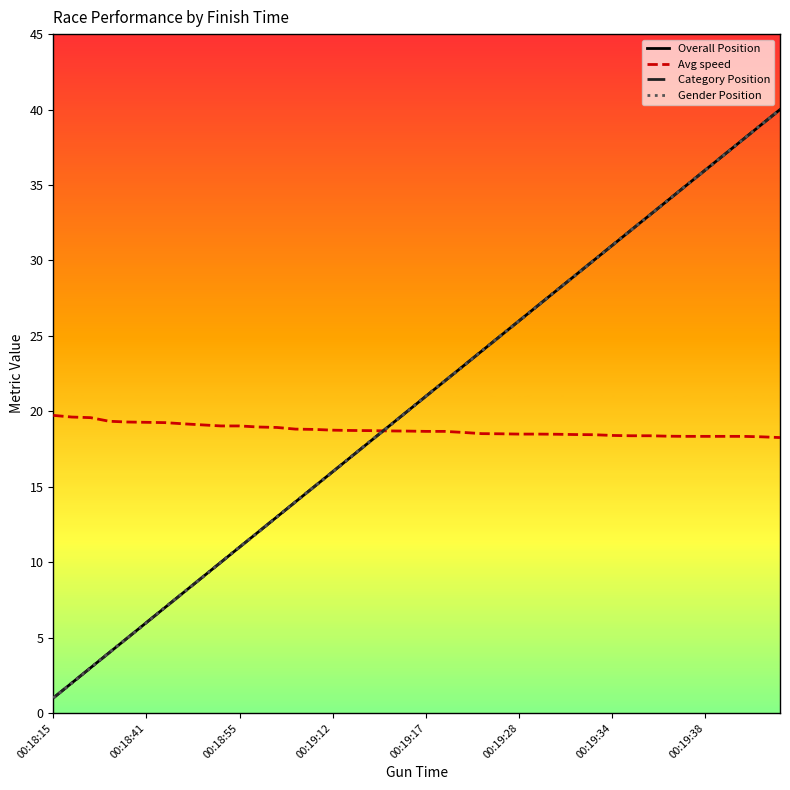

What is the difference between the maximum and minimum values in the Category Position series?

39.0